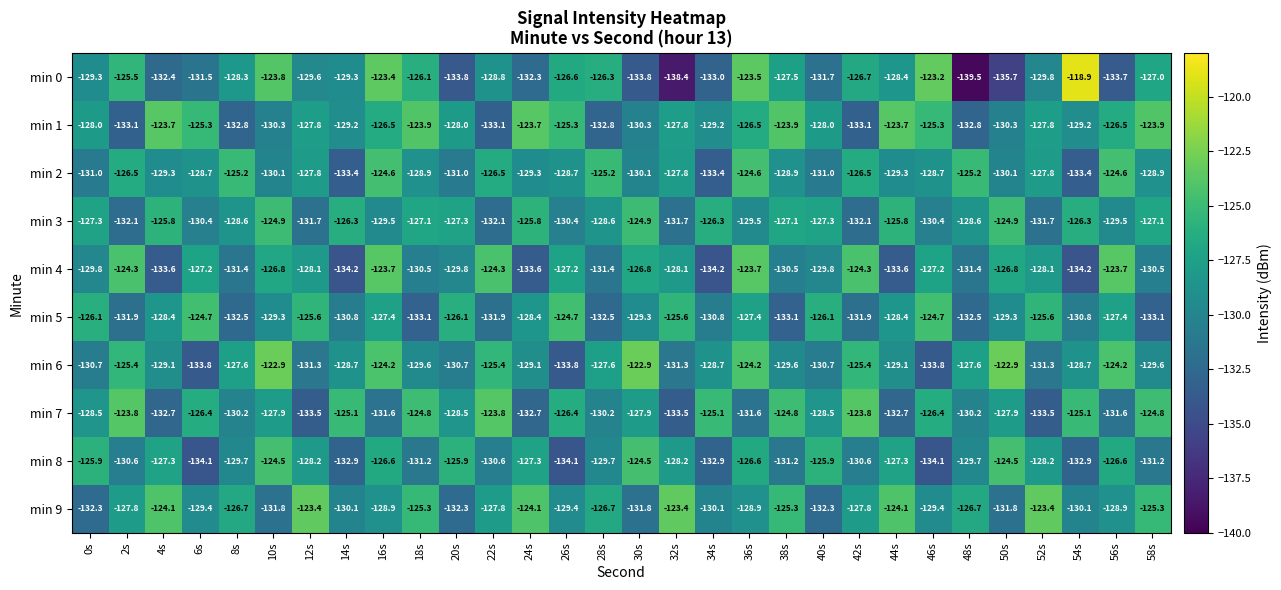

Which category has the lowest value across all series?

48s